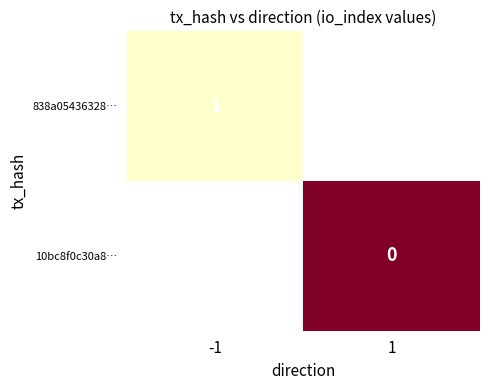

How many categories are shown in the chart?

2